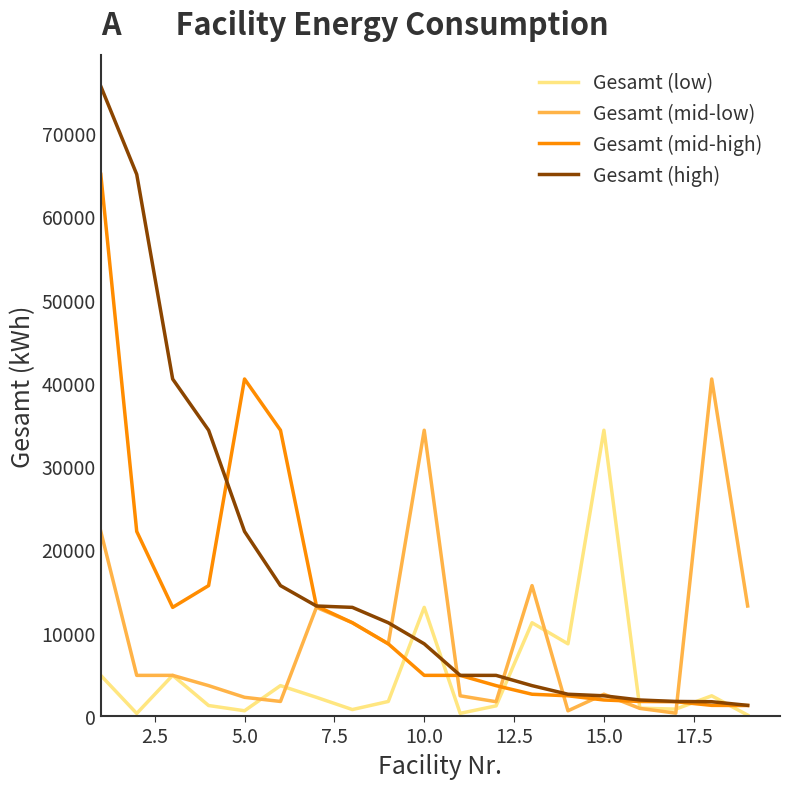

What are all the series names shown in the legend?

Gesamt (low), Gesamt (mid-low), Gesamt (mid-high), Gesamt (high)